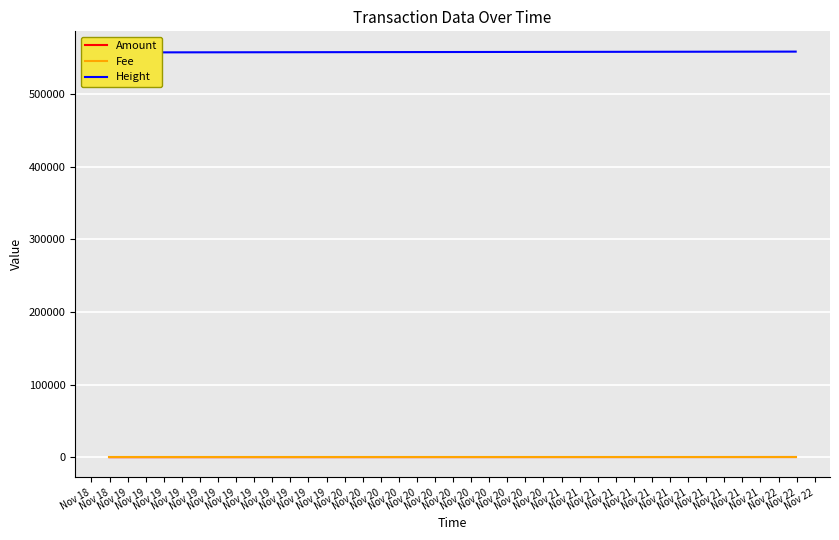

True or false: Fee and Amount cross at least once.

False